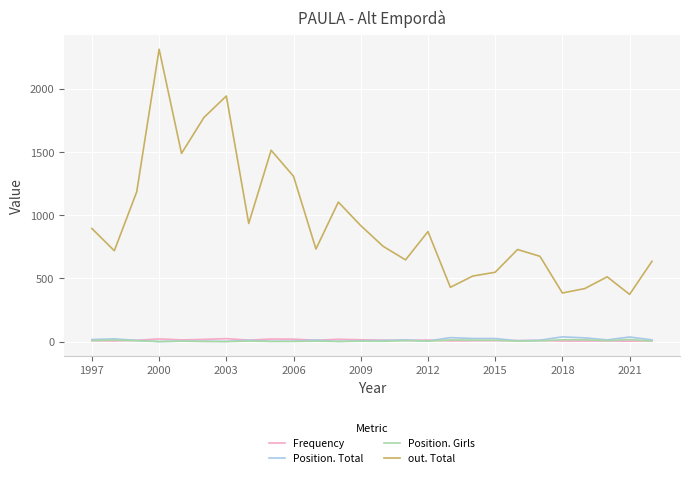

What is the difference between the maximum and minimum values in the Position. Total series?

37